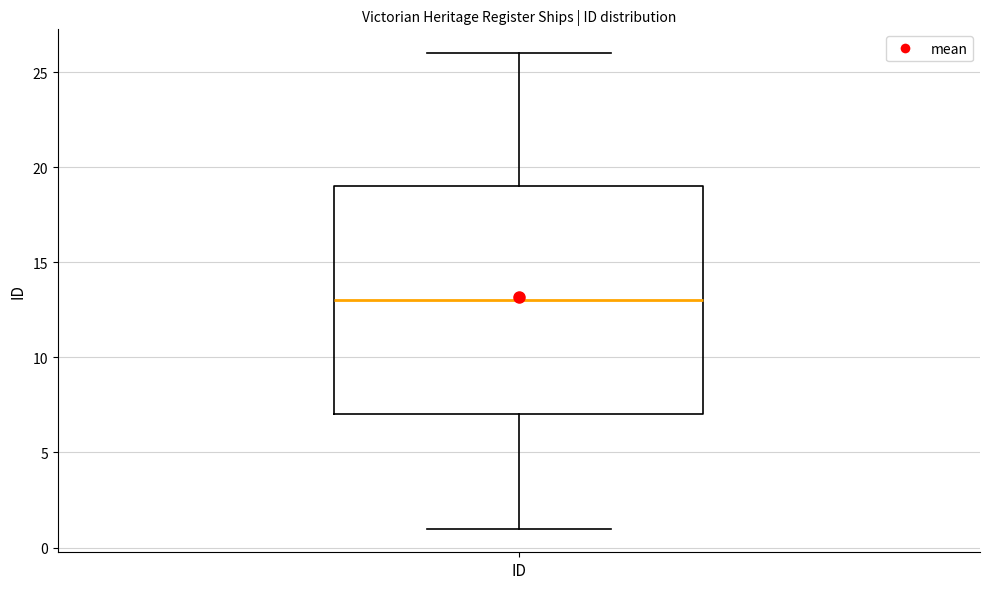

Read this box plot against the y-axis: the position of the median line, the range covered by the box, and the ends of both whiskers. The values are not printed on the chart, so give them approximately, as read against the axis.

median 13, box 7 to 19, whiskers 1 to 26